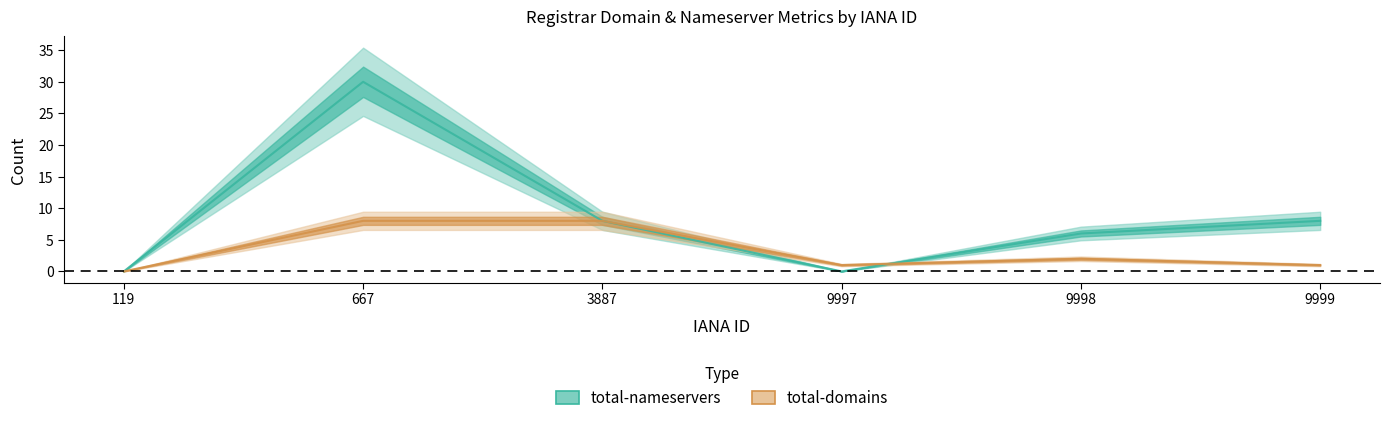

Rank the series by their maximum value, from lowest to highest.

total-domains, total-nameservers